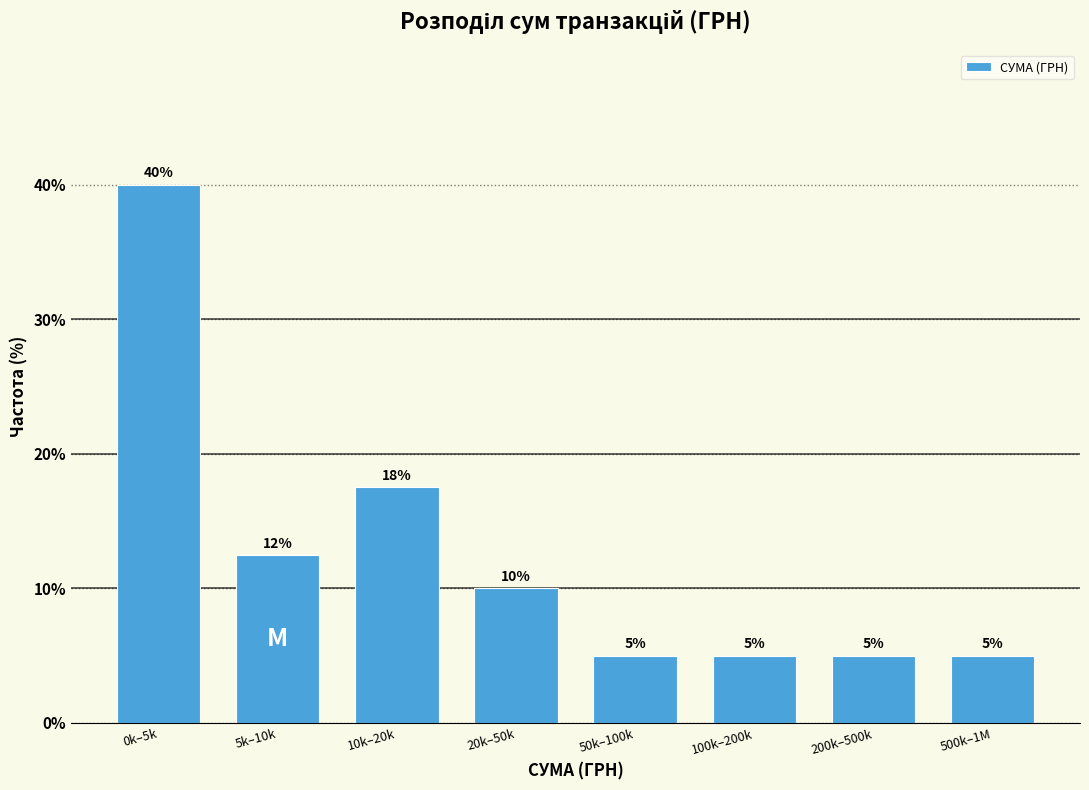

What is the label of the 1st bar from the right?

500k–1M